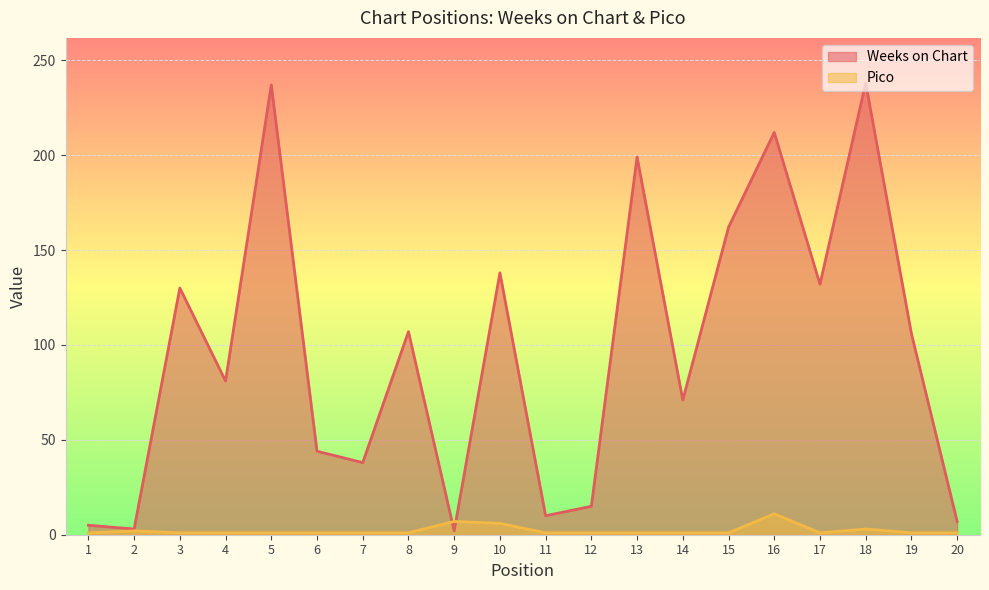

Does the chart display data point markers on the line(s)?

No